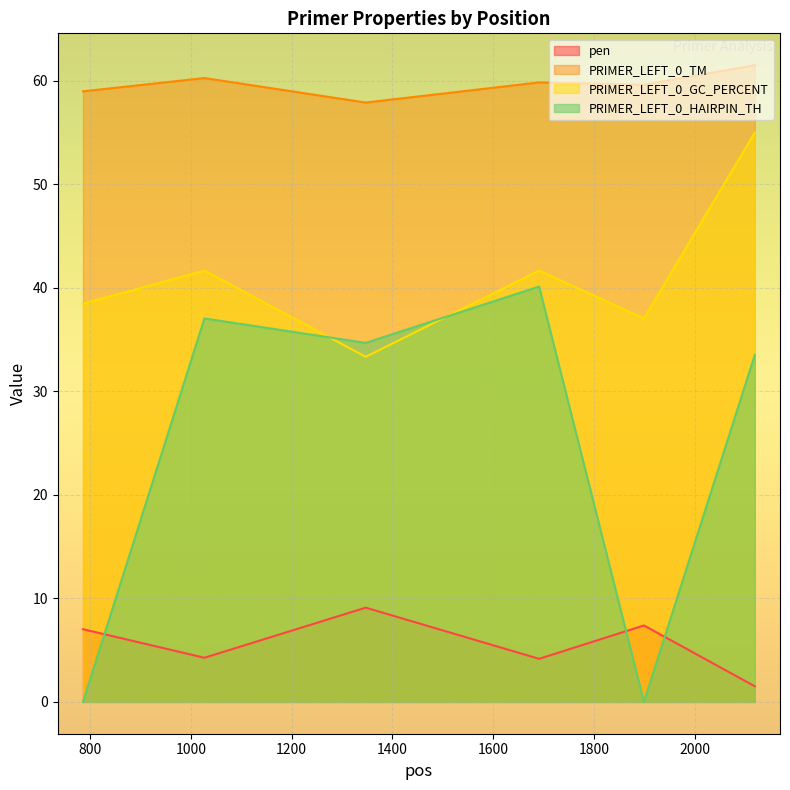

The value of PRIMER_LEFT_0_TM at 786 is 59.0. True or false?

True